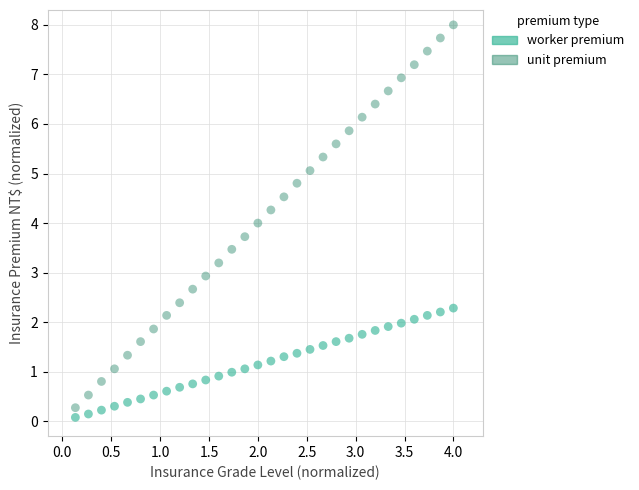

Which series contains the lowest Y value?

worker premium